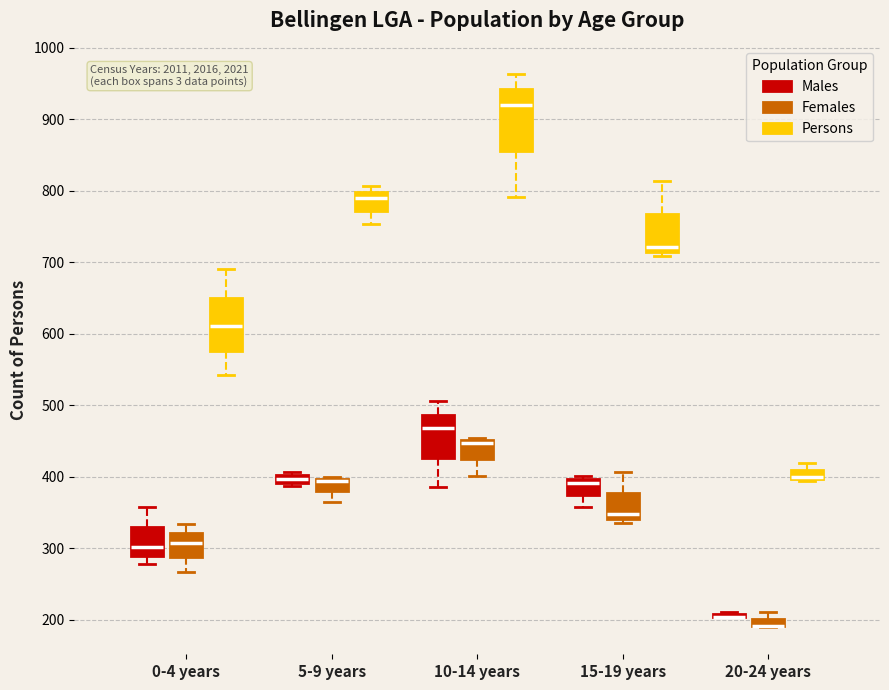

Comparing the boxes themselves (not the whiskers), which one is the tallest?

10-14 years (Persons)